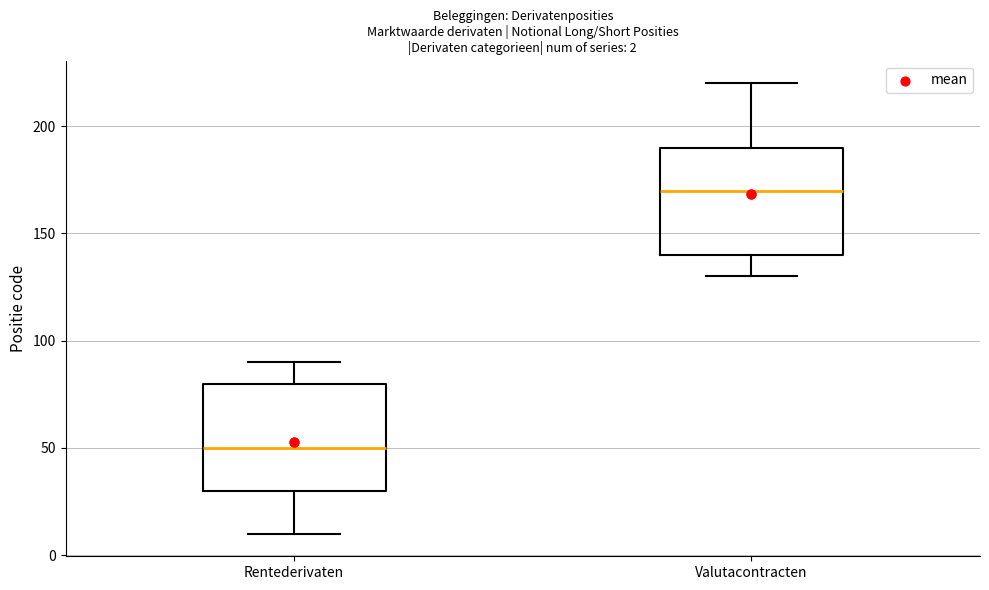

Which box has the highest median line?

Valutacontracten